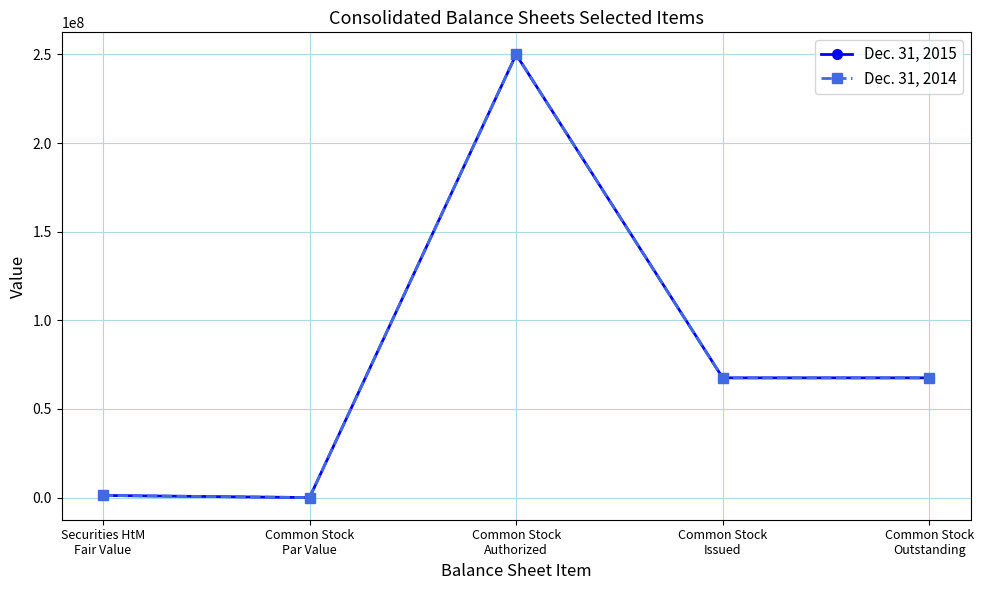

What is the maximum value shown in the chart?

250000000